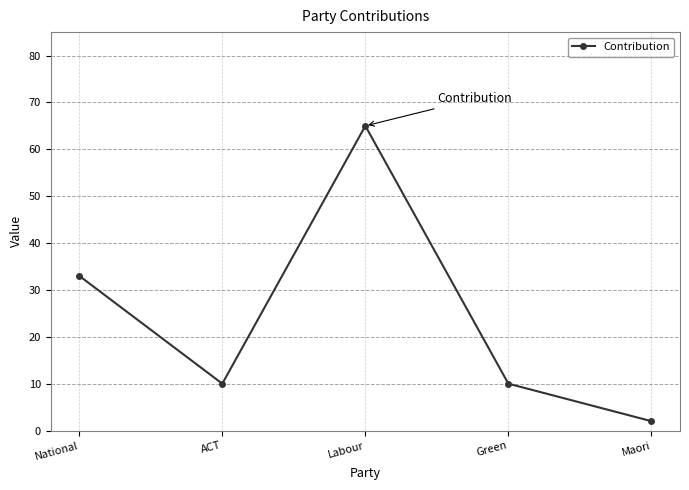

Which has a higher value, ACT or National?

National